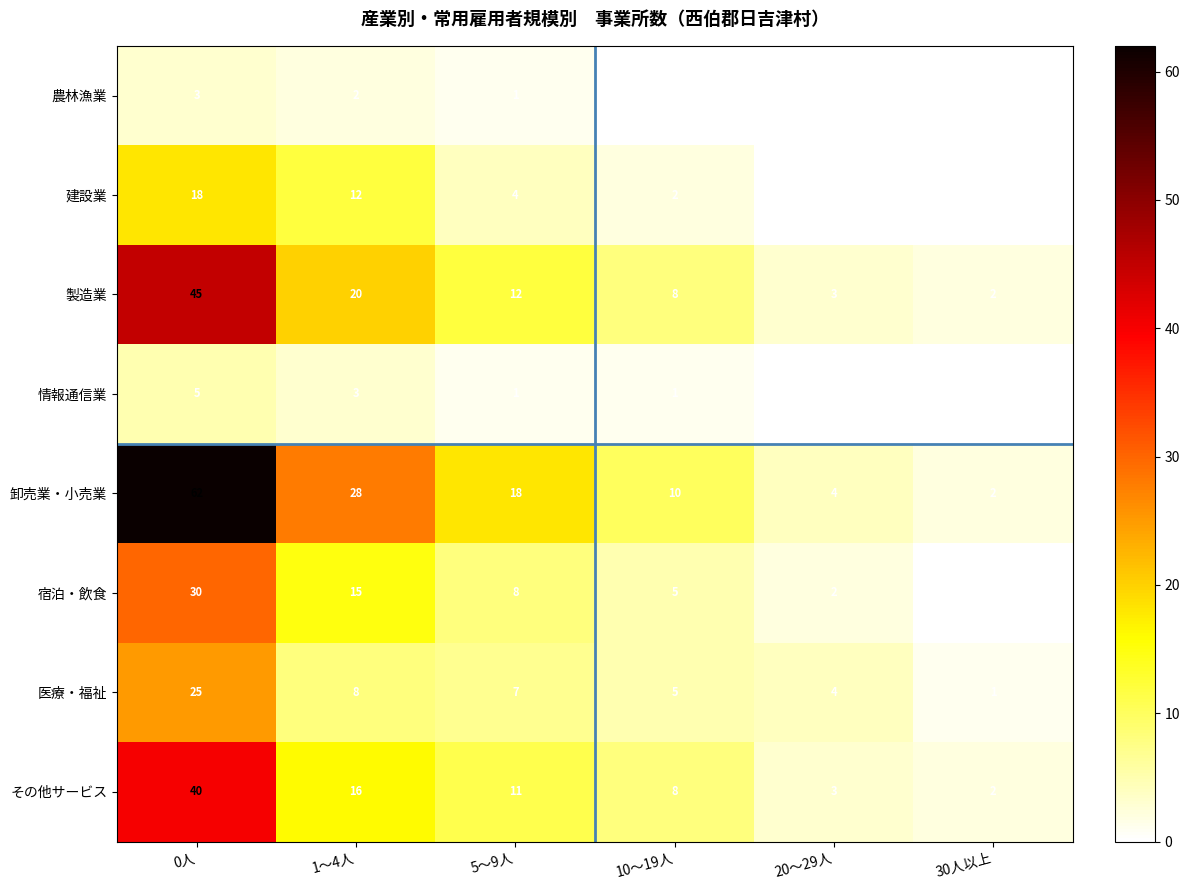

Which series has the widest spread of values?

卸売業・小売業